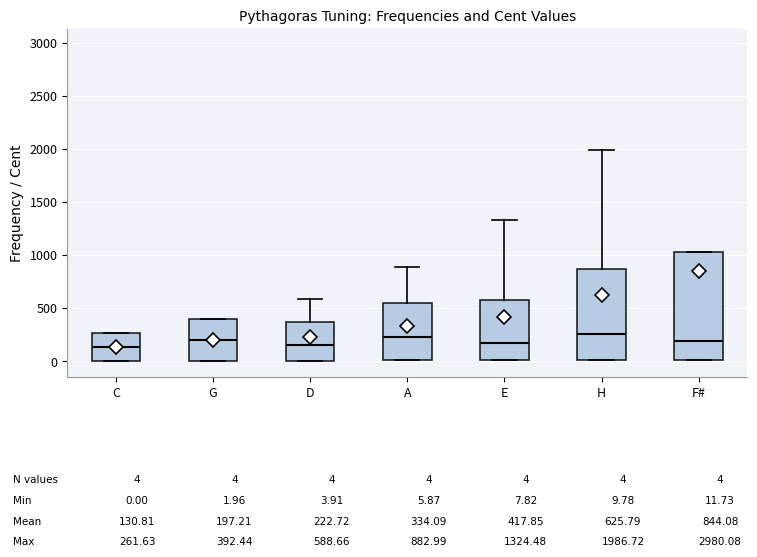

Comparing the boxes themselves (not the whiskers), which one is the tallest?

F#